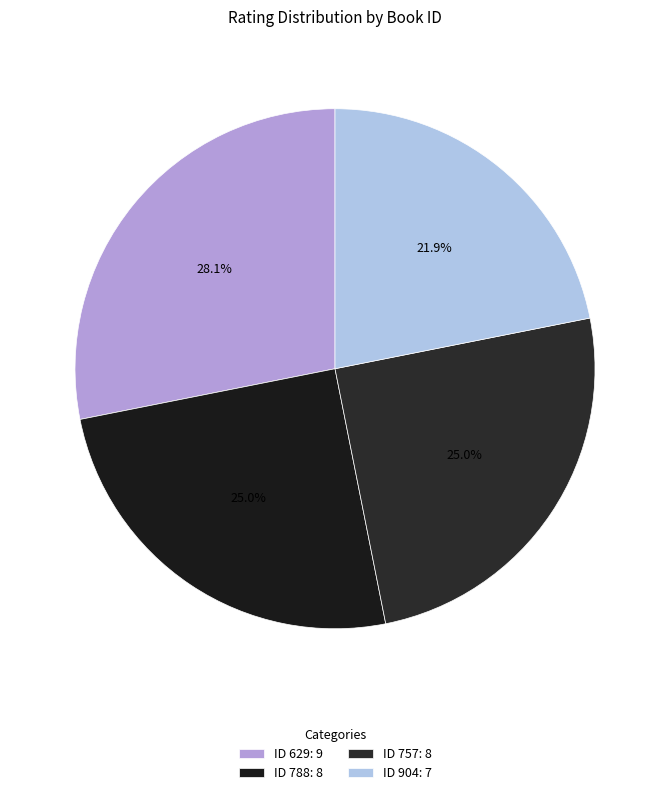

Which category has the smallest portion of the pie?

ID 904: 7